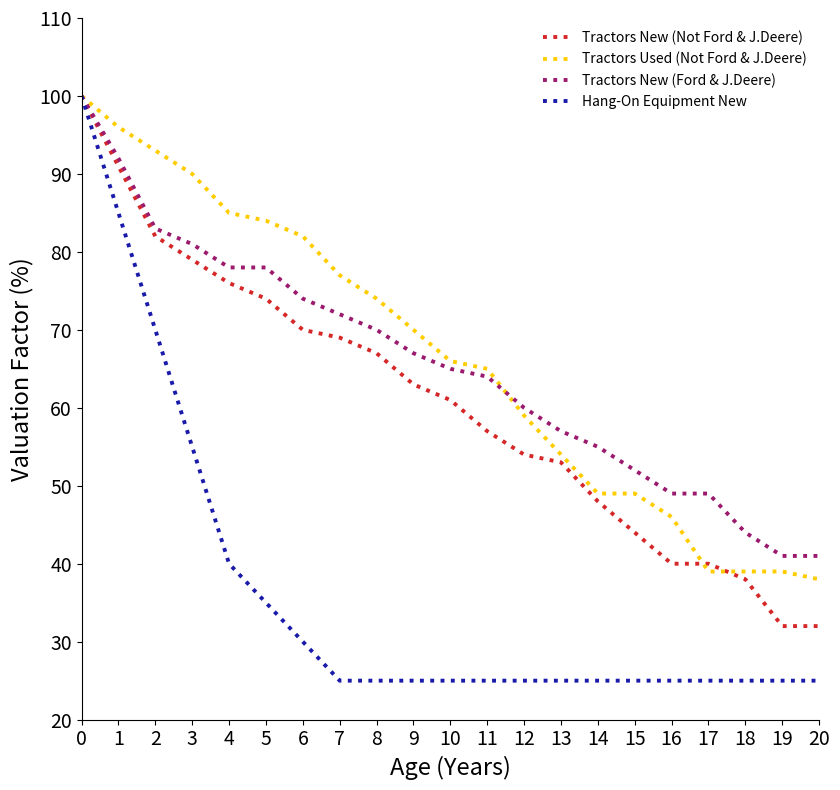

The Tractors New (Not Ford & J.Deere) series shows 97 at 11. True or false?

False